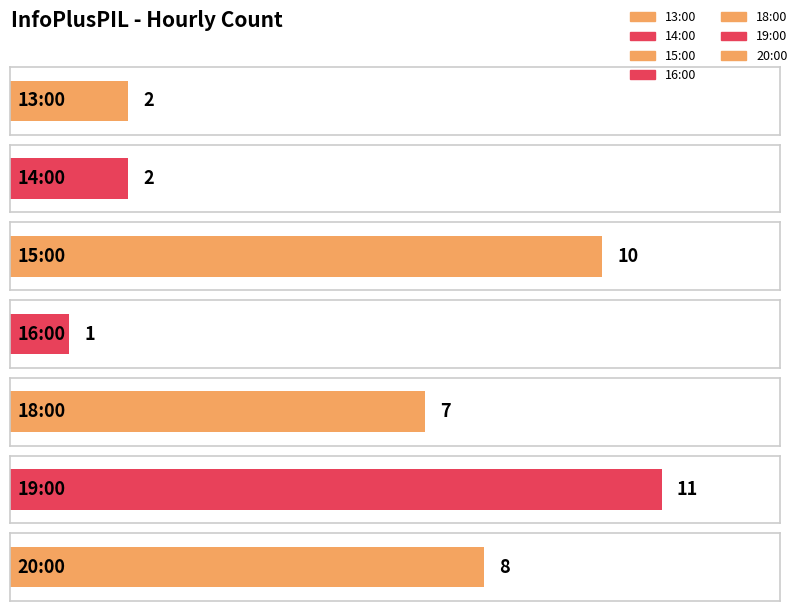

What is the difference between the maximum and minimum values?

10